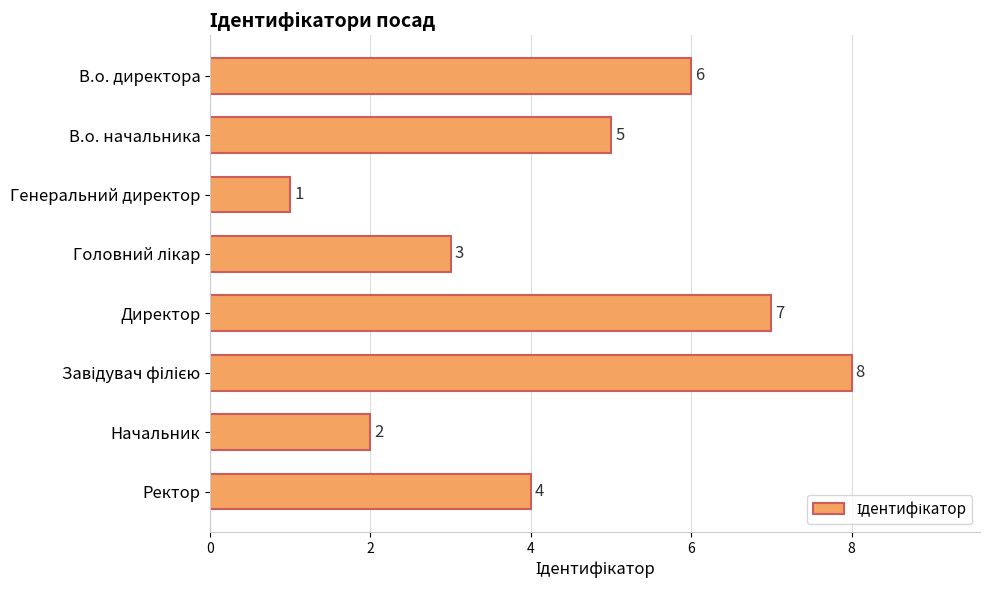

How many categories are shown in the chart?

8